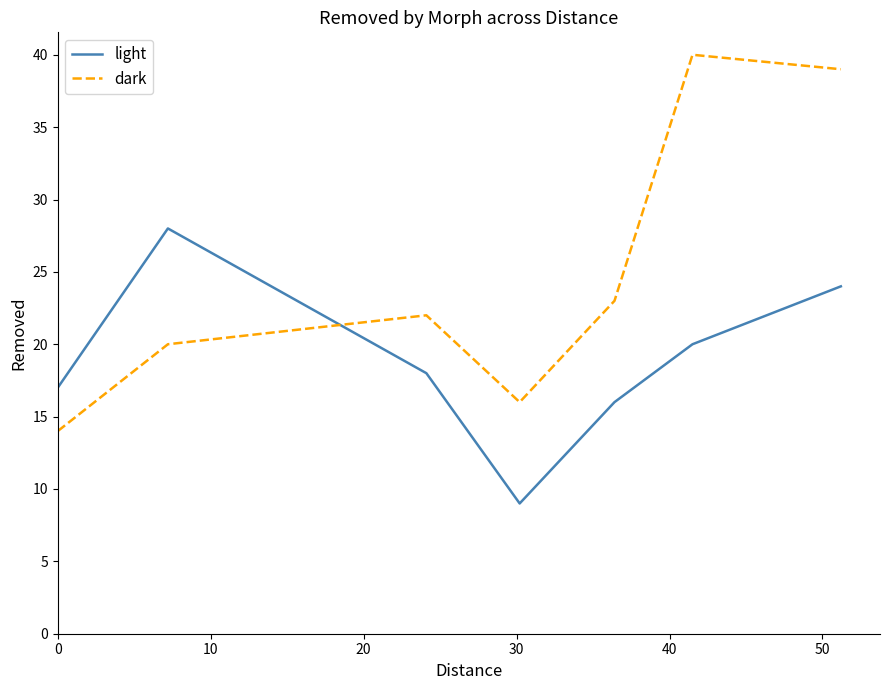

After their last crossing, which series has the higher values: light or dark?

dark